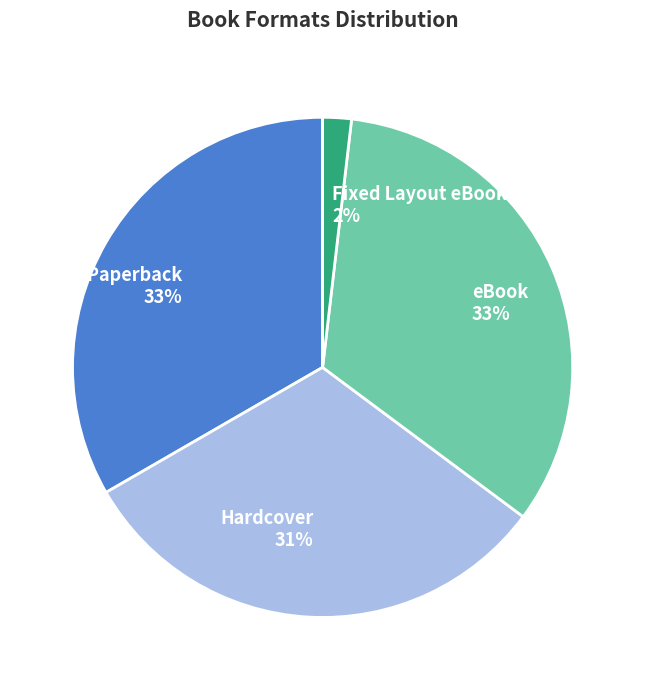

What is the smallest slice in the pie chart?

Fixed Layout eBook